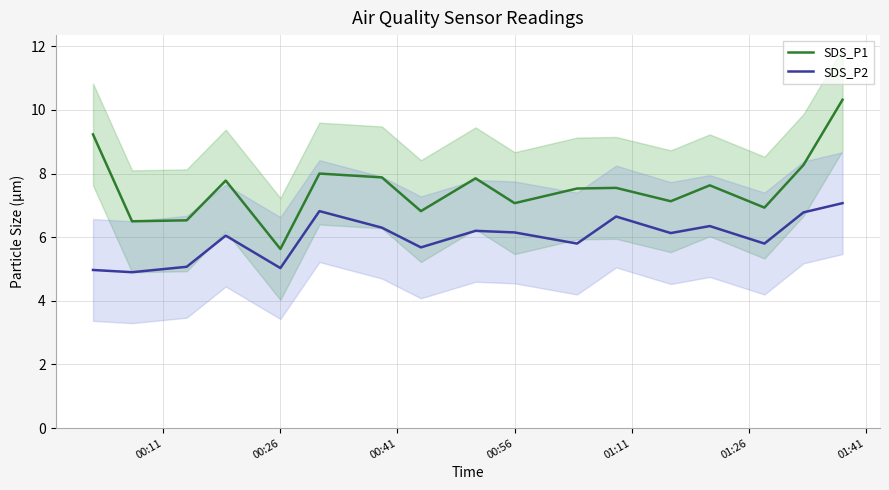

True or false: SDS_P2 and SDS_P1 intersect in this chart.

False